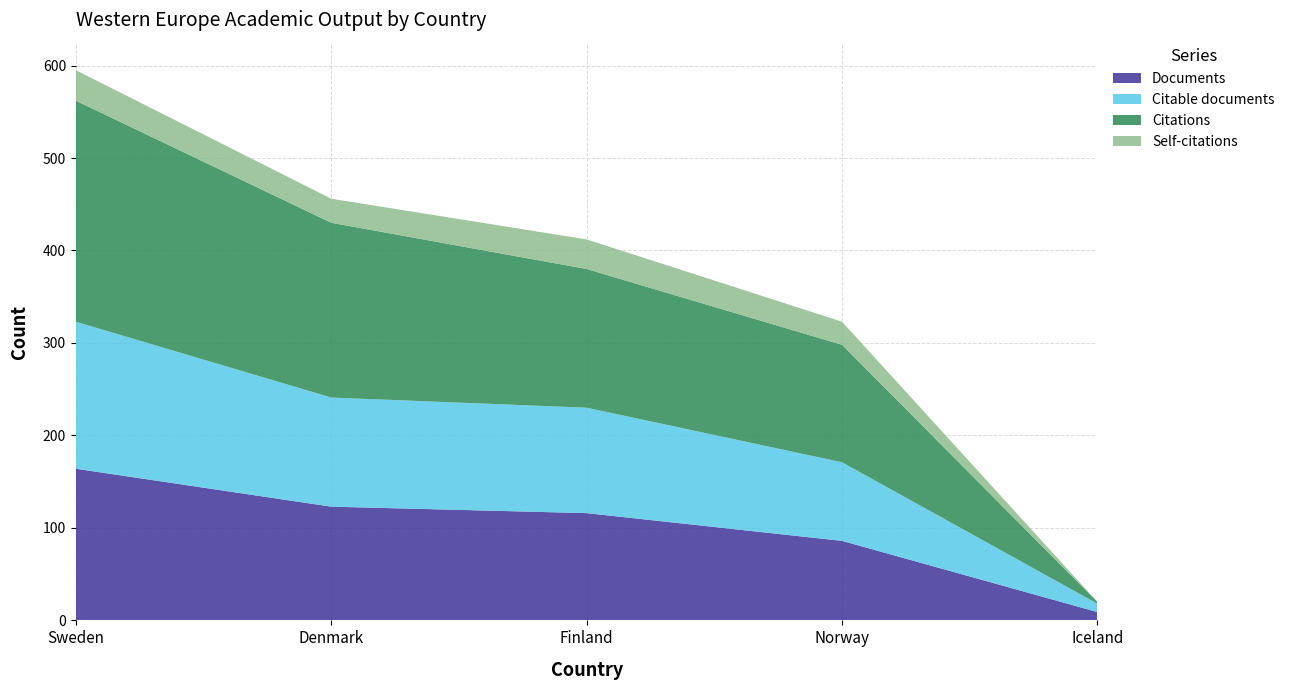

Reading right to left, what are all the values shown in this chart?

Documents: Iceland=9	Norway=86	Finland=116	Denmark=123	Sweden=164
Citable documents: Iceland=9	Norway=85	Finland=114	Denmark=118	Sweden=159
Citations: Iceland=2	Norway=127	Finland=150	Denmark=189	Sweden=239
Self-citations: Iceland=0	Norway=25	Finland=32	Denmark=26	Sweden=33